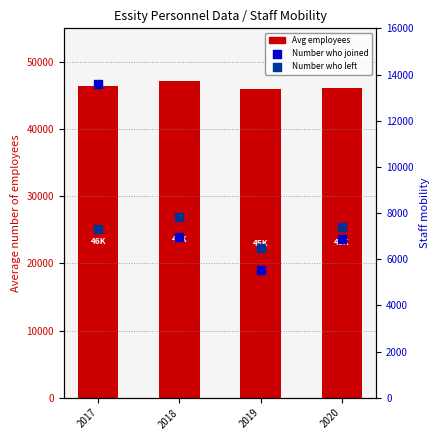

What is the total value across all series at 2018?

61982